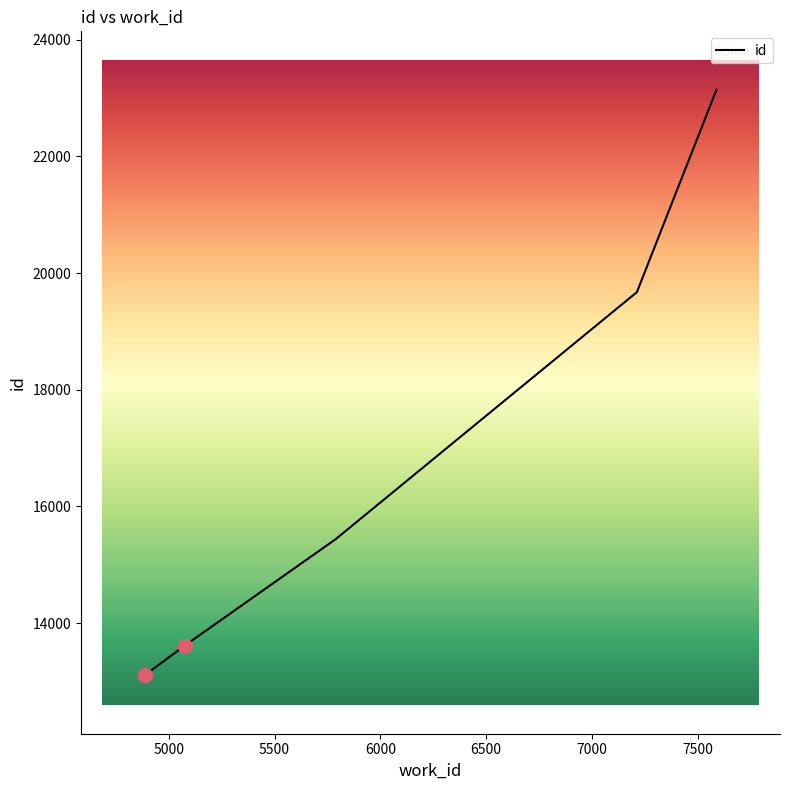

What is the minimum value shown in the chart?

13105